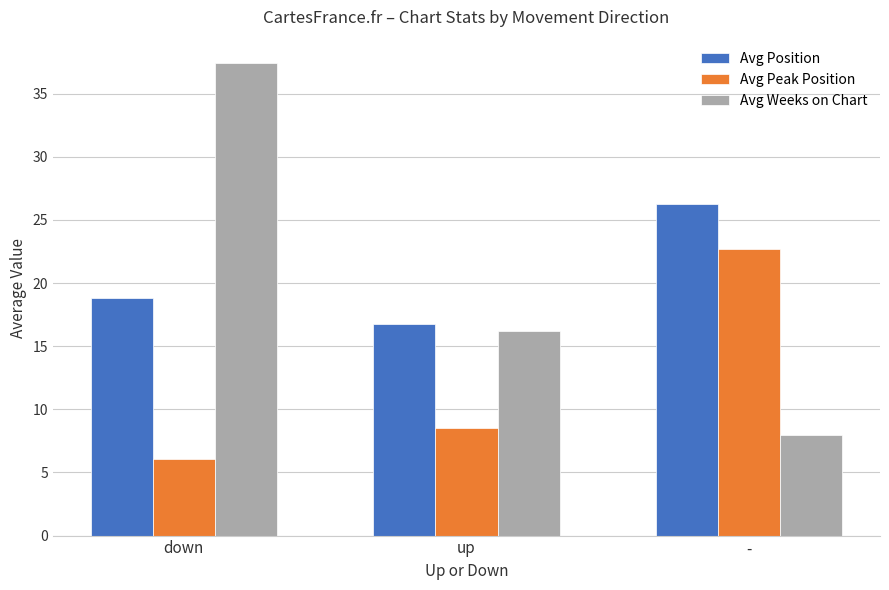

What is the approximate value of Avg Weeks on Chart at down?

37.4